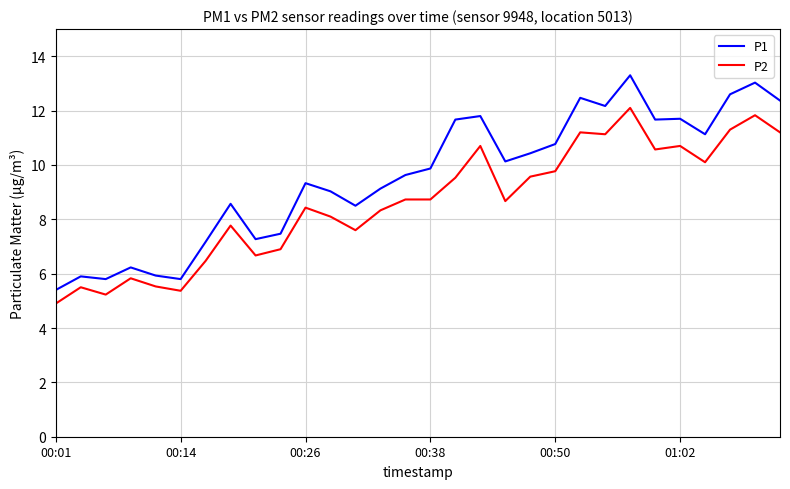

At how many categories does at least one series exceed 5?

30